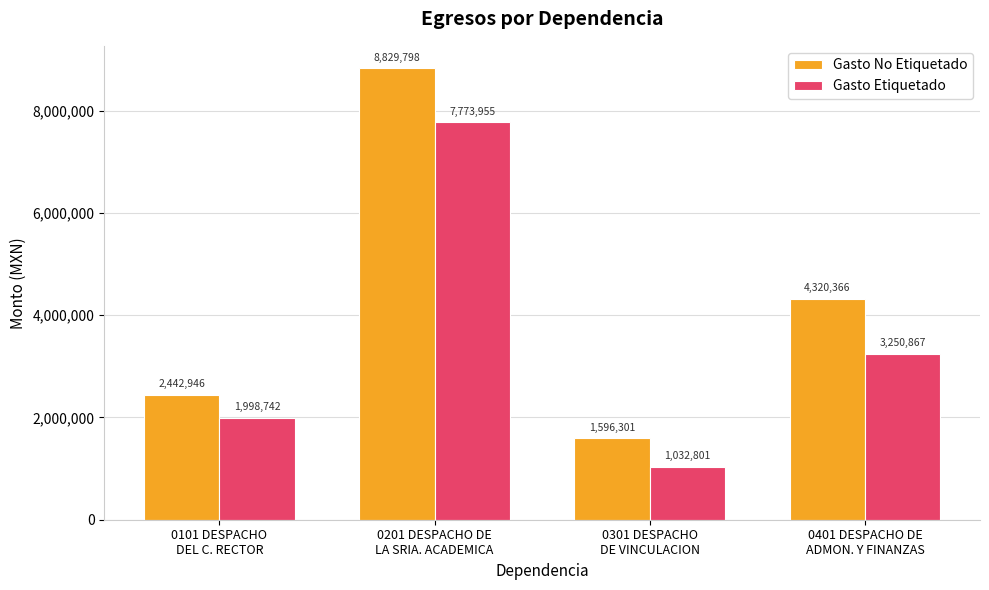

Which series has the largest total across all categories?

Gasto No Etiquetado